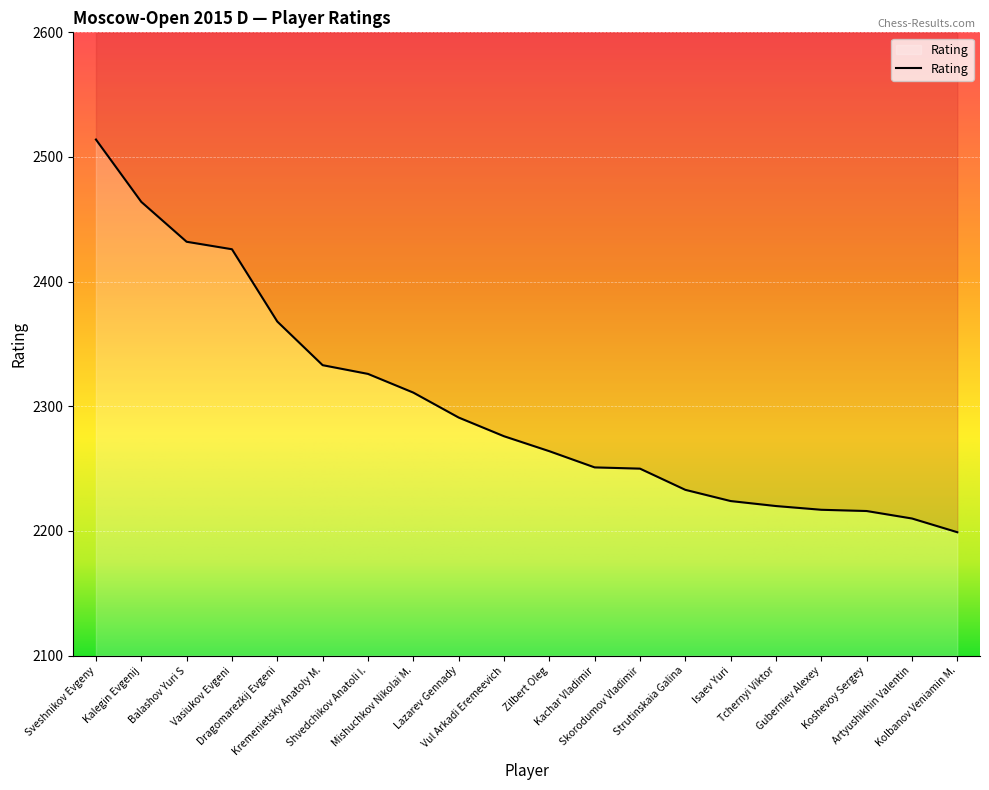

List the labels in order of value, largest first.

Sveshnikov Evgeny, Kalegin Evgenij, Balashov Yuri S, Vasiukov Evgeni, Dragomarezkij Evgeni, Kremenietsky Anatoly M., Shvedchikov Anatoli I., Mishuchkov Nikolai M., Lazarev Gennady, Vul Arkadi Eremeevich, Zilbert Oleg, Kachar Vladimir, Skorodumov Vladimir, Strutinskaia Galina, Isaev Yuri, Tchernyi Viktor, Guberniev Alexey, Koshevoy Sergey, Artyushikhin Valentin, Kolbanov Veniamin M.